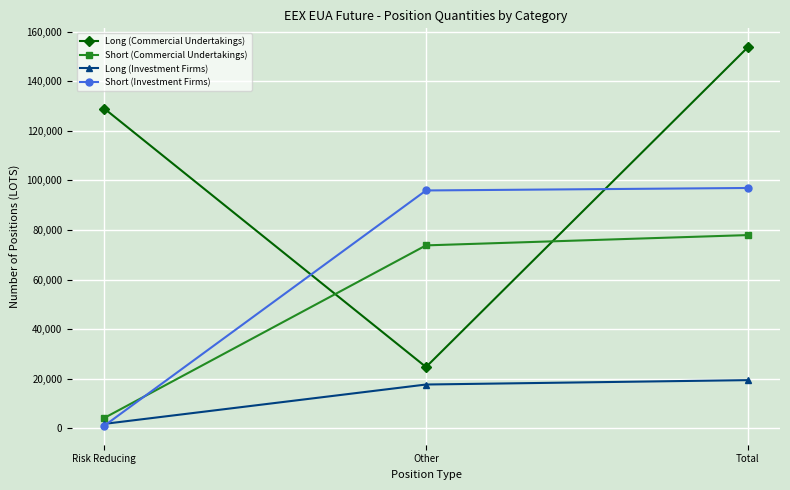

Reading left to right, list all the values displayed in this chart.

Long (Commercial Undertakings): Risk Reducing=128964	Other=24700	Total=153664
Short (Commercial Undertakings): Risk Reducing=4152	Other=73761	Total=77913
Long (Investment Firms): Risk Reducing=1769	Other=17648	Total=19417
Short (Investment Firms): Risk Reducing=1000	Other=95912	Total=96912